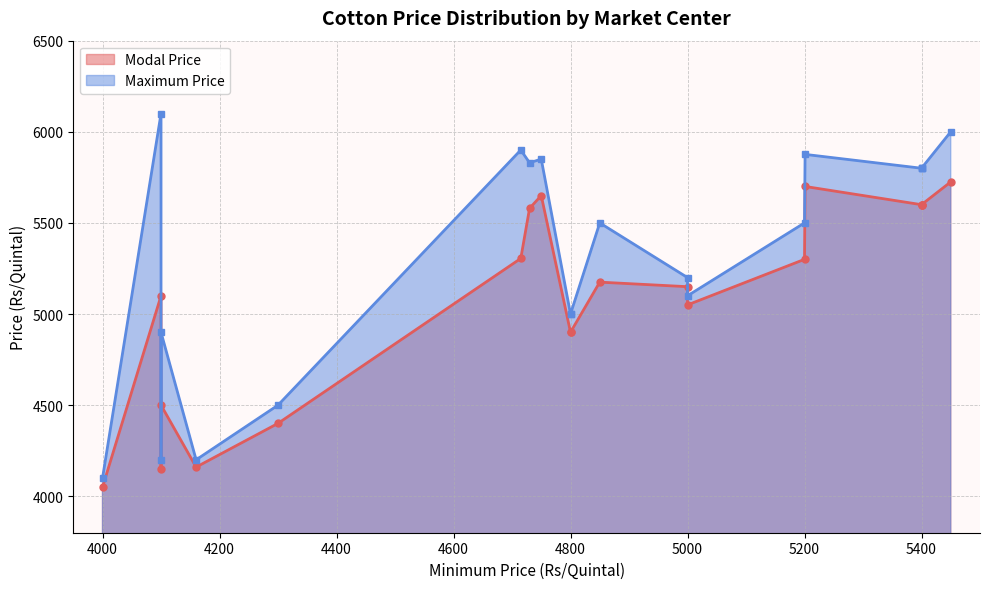

List the series in order of their overall mean, highest first.

Maximum Price, Modal Price